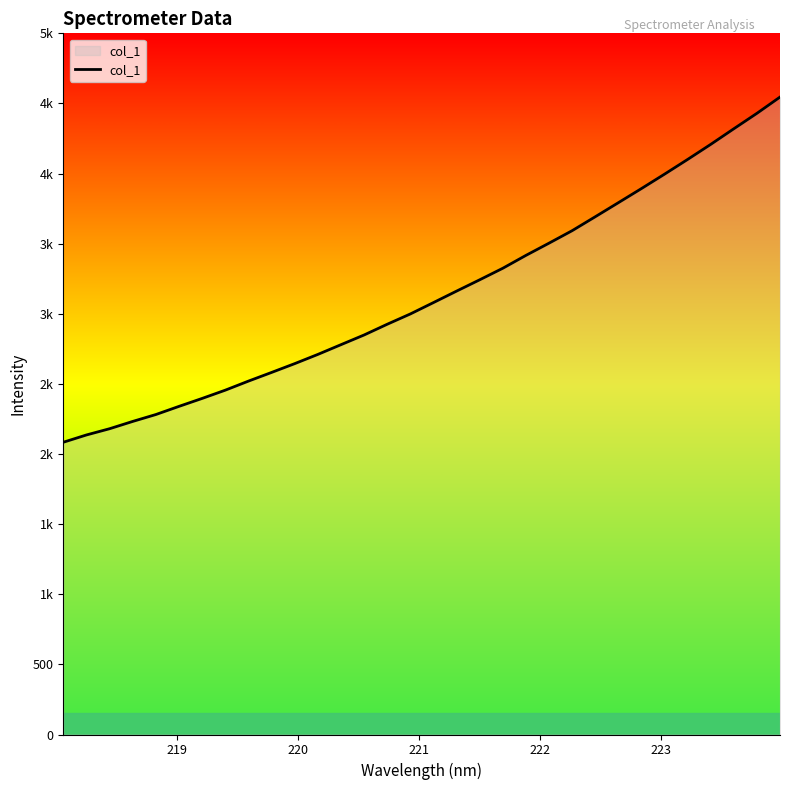

Is this an area chart (filled region under the line)?

Yes